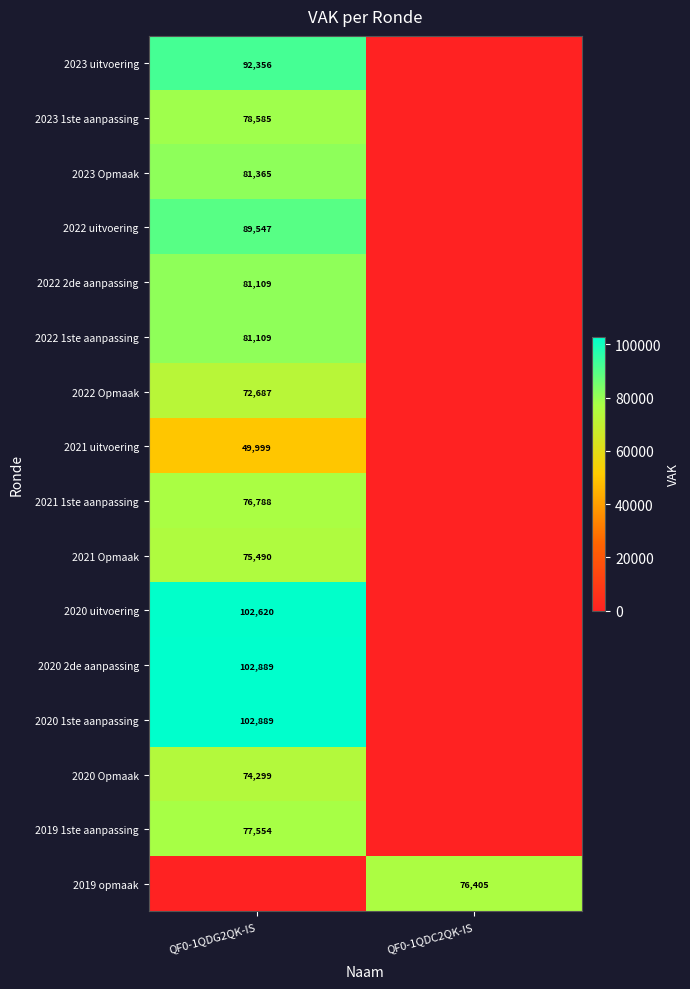

What is the average value of the 2019 opmaak series?

38202